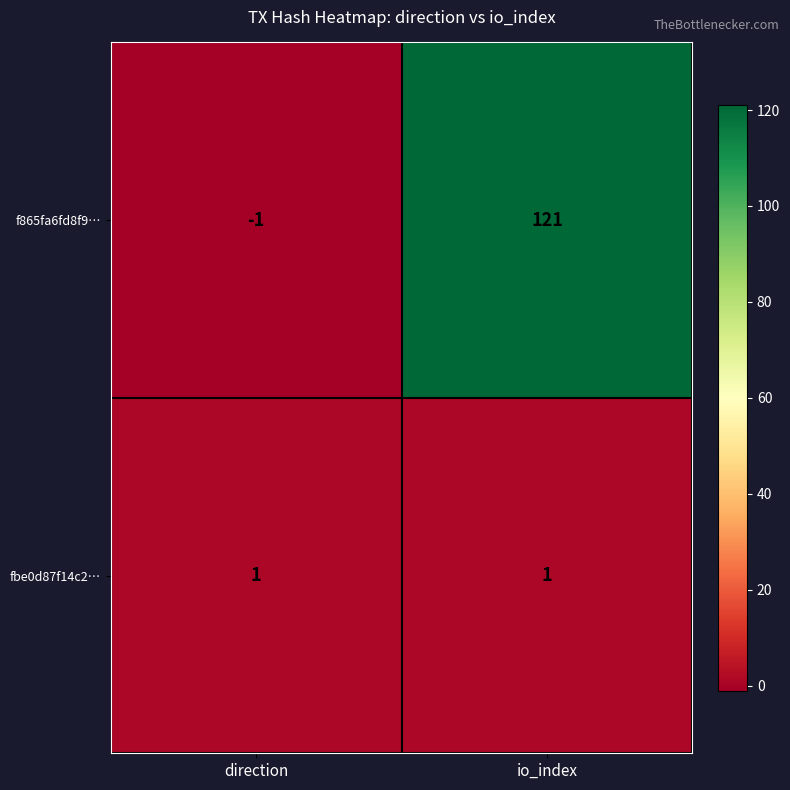

What is the difference between the maximum and minimum values in the f865fa6fd8f9… series?

122